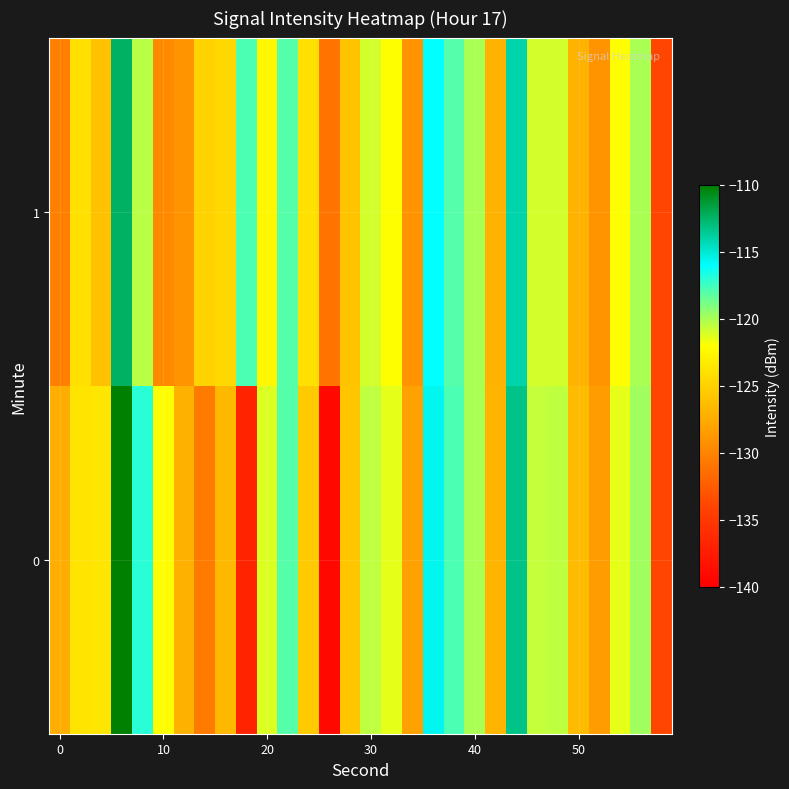

Reading left to right, list all the values displayed in this chart.

0: -127.4	-123.8	-123.7	-110.0	-117.0	-122.0	-127.2	-130.5	-126.7	-136.8	-121.2	-118.0	-125.6	-139.3	-125.8	-120.4	-121.4	-128.2	-115.7	-117.8	-120.0	-126.9	-113.2	-120.6	-120.5	-126.4	-128.5	-121.5	-119.8	-134.0
1: -130.3	-124.0	-126.1	-112.4	-120.4	-129.7	-129.0	-124.9	-124.6	-117.8	-122.5	-118.0	-124.0	-131.0	-126.0	-121.0	-122.0	-129.0	-116.0	-118.0	-120.0	-127.0	-114.0	-121.0	-121.0	-127.0	-129.0	-122.0	-120.0	-134.0